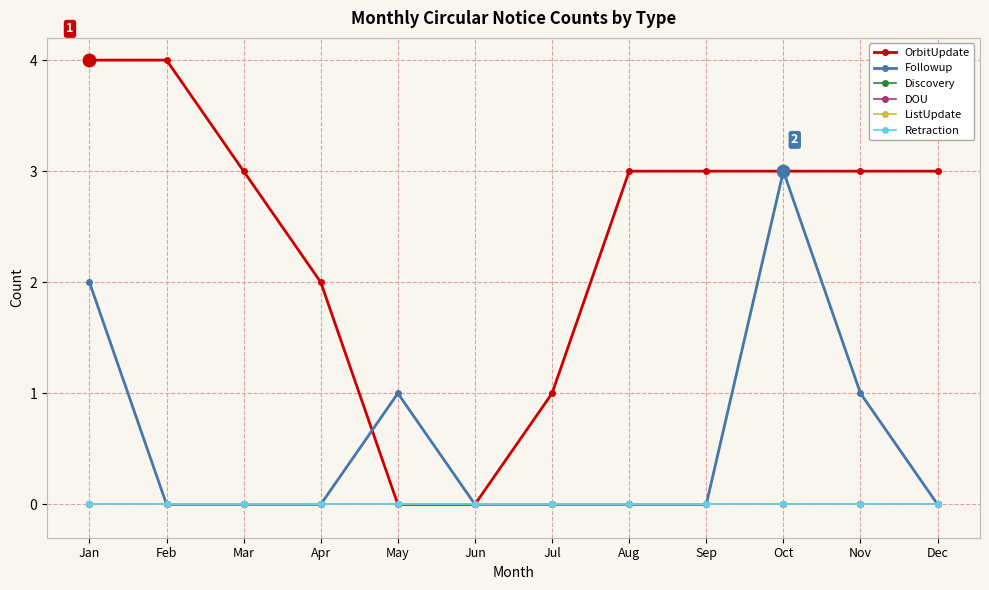

At which label is Discovery closest to 0?

Jan